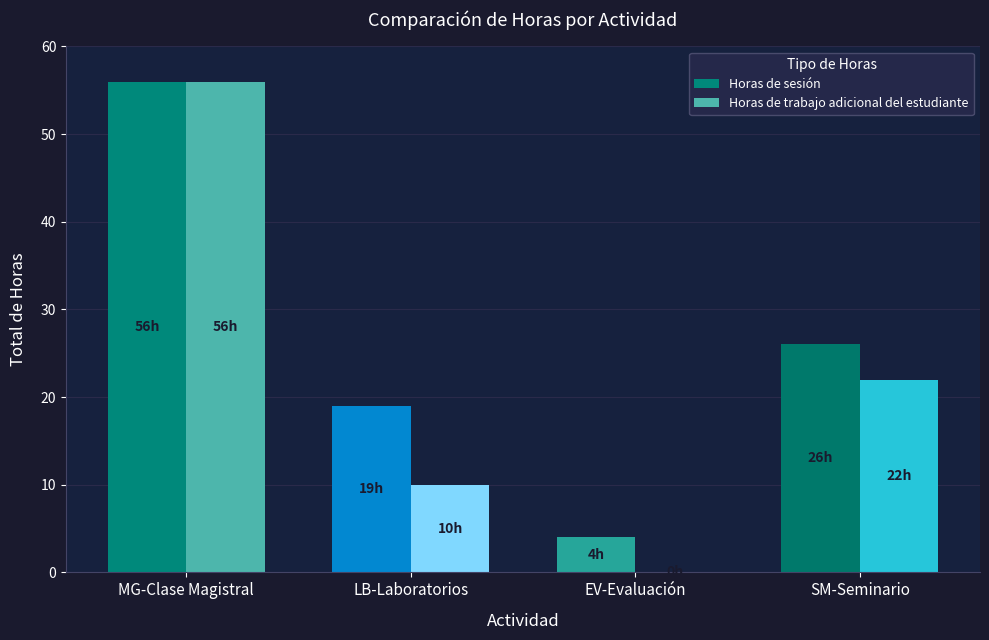

What is the difference between the Horas de trabajo adicional del estudiante values at SM-Seminario and EV-Evaluación?

22